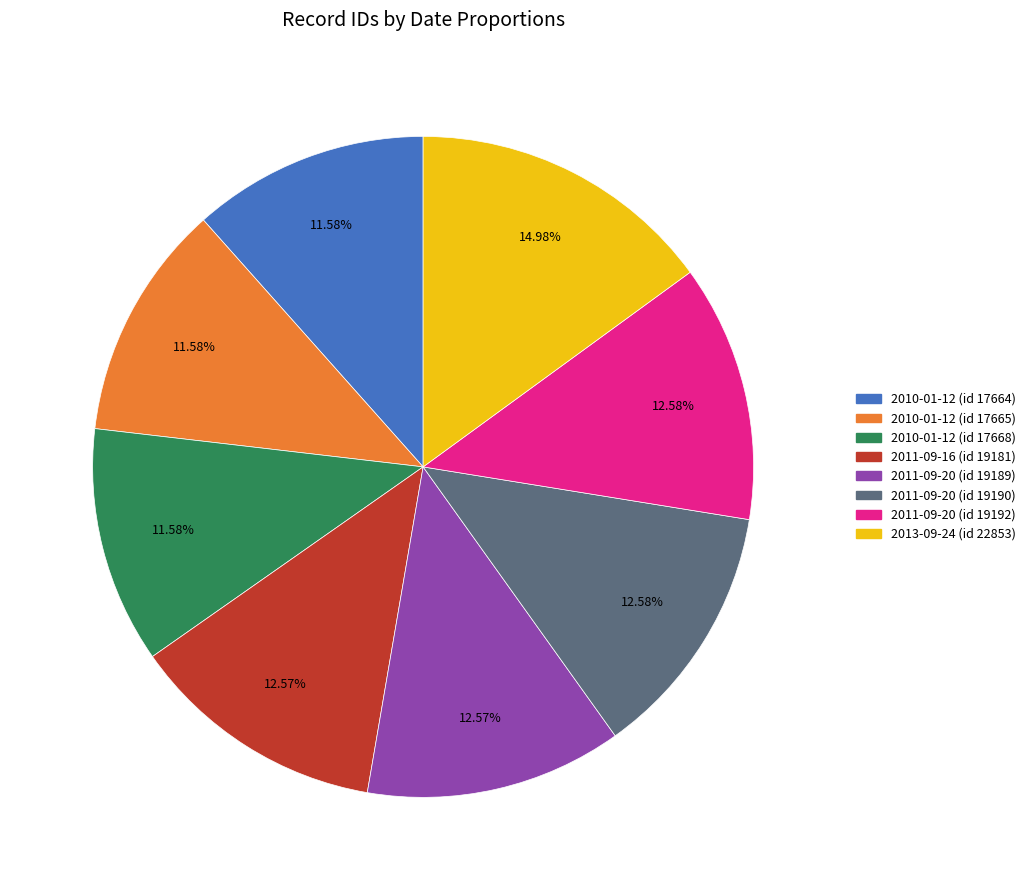

To the nearest percent, what is the combined percentage of 2013-09-24 (id 22853) and 2011-09-20 (id 19189)?

28%